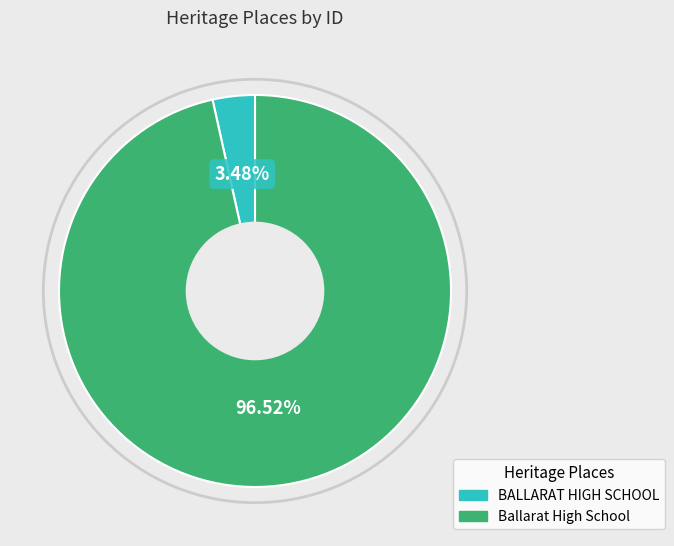

To the nearest percent, what is the difference between the largest and smallest slice percentages?

93%